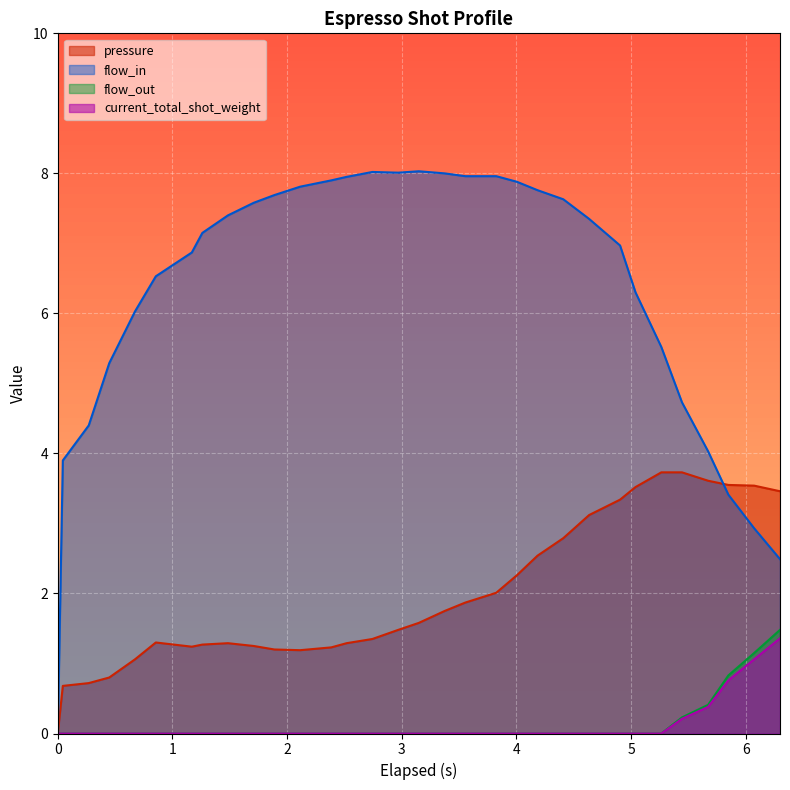

Which series has the largest range (max minus min)?

flow_in